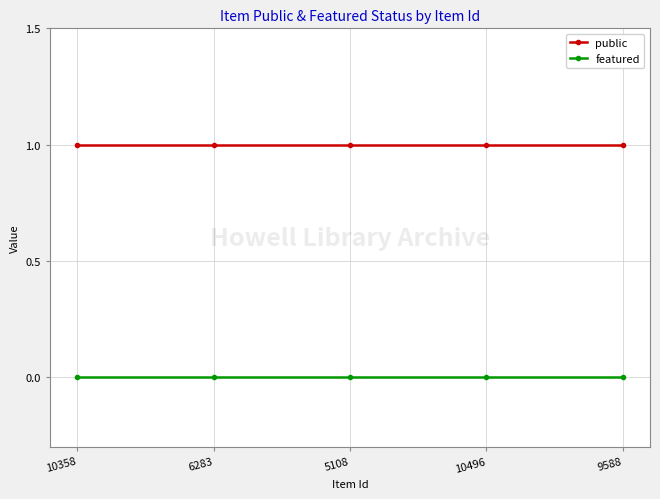

What is the sum of all public values?

5